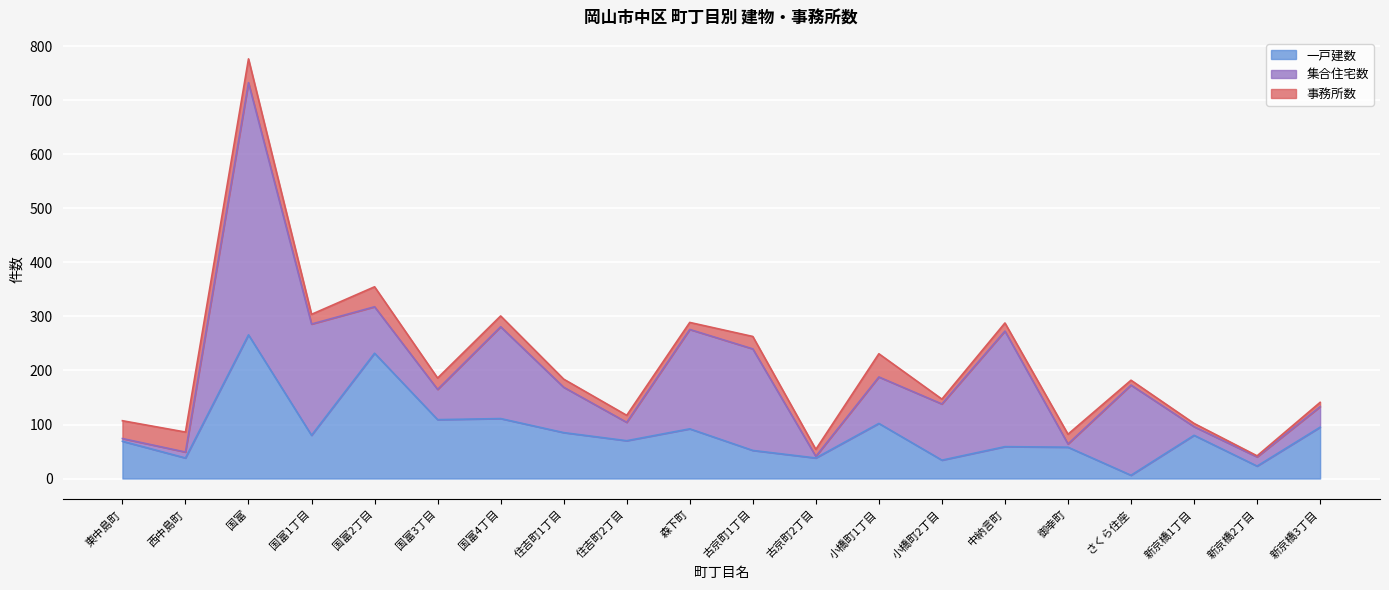

True or false: 集合住宅数 has more than 2 points higher than both neighbors.

True